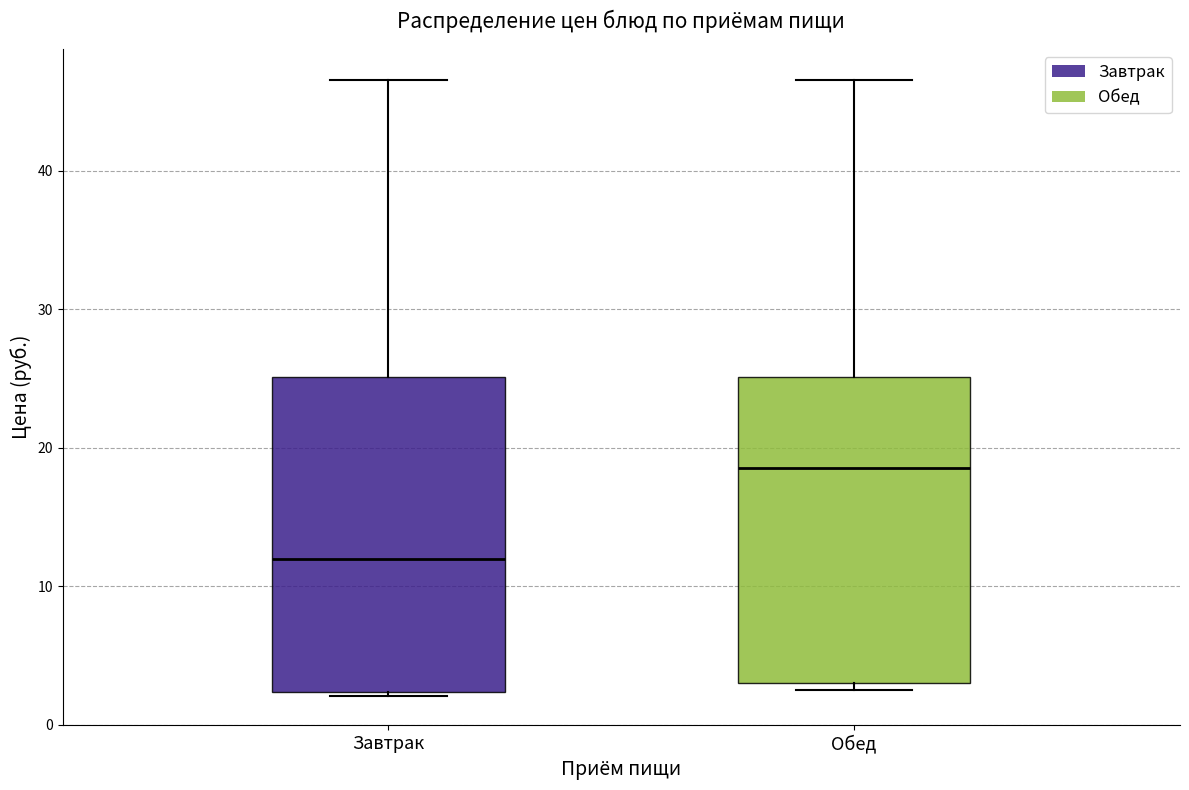

Where is the lower edge of the box for Завтрак on the y-axis? The values are not printed on the chart, so give them approximately, as read against the axis.

2